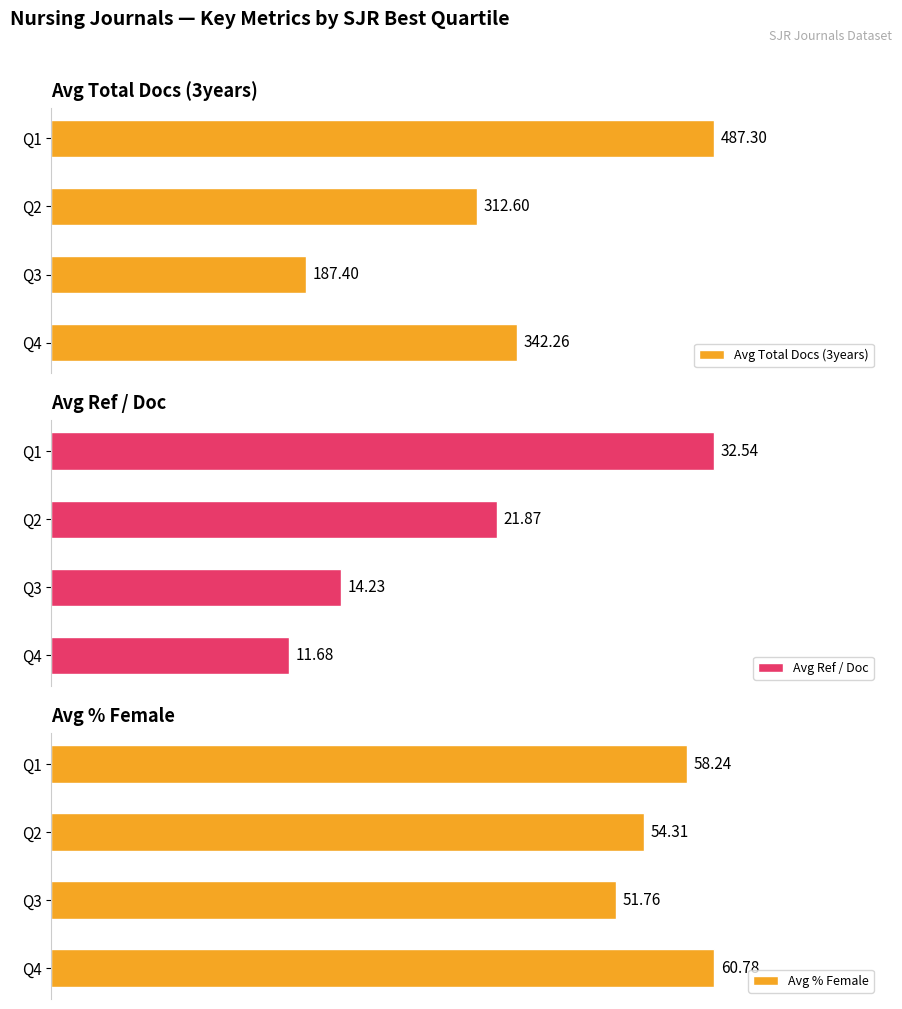

What is the value of the Avg Total Docs (3years) bar at the 2nd from the left?

312.6